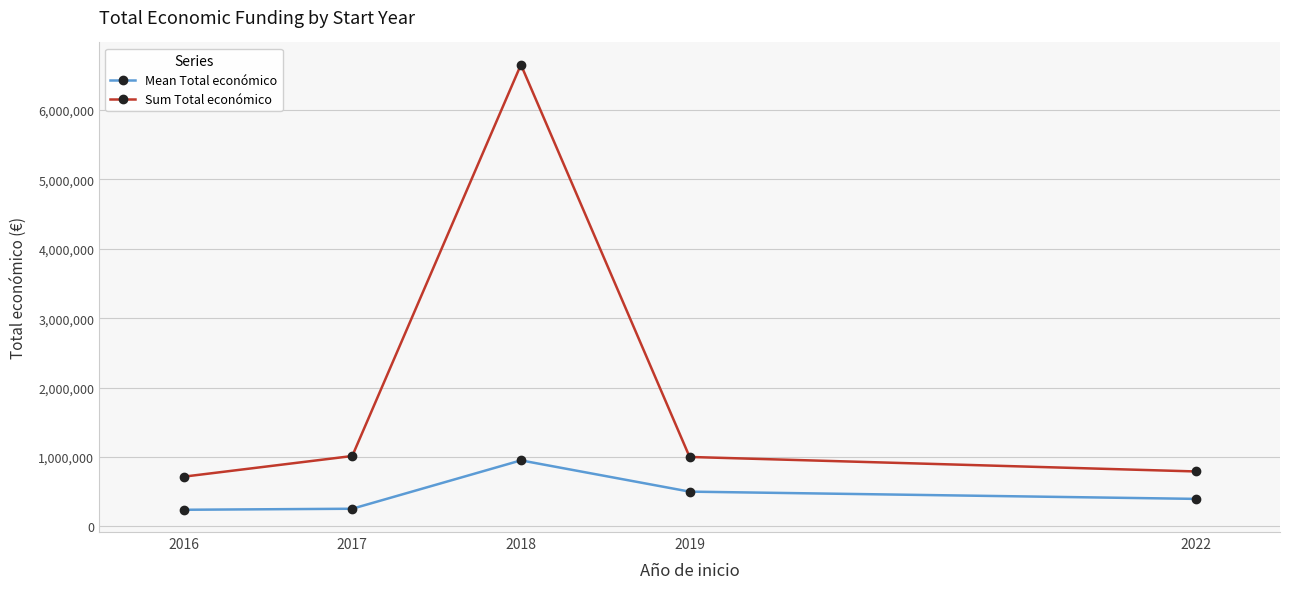

What is the value of the Mean Total económico point at the 3rd from the left?

950380.3